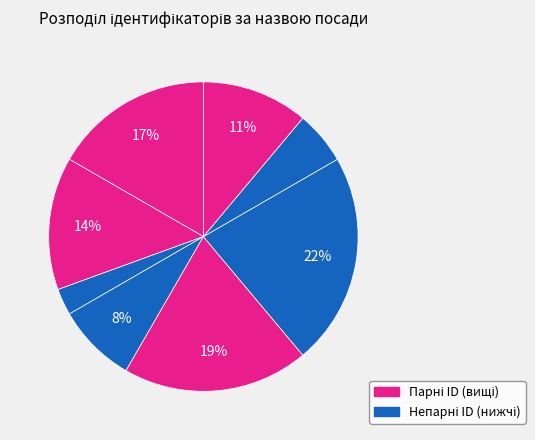

Count the number of slices in the pie.

8